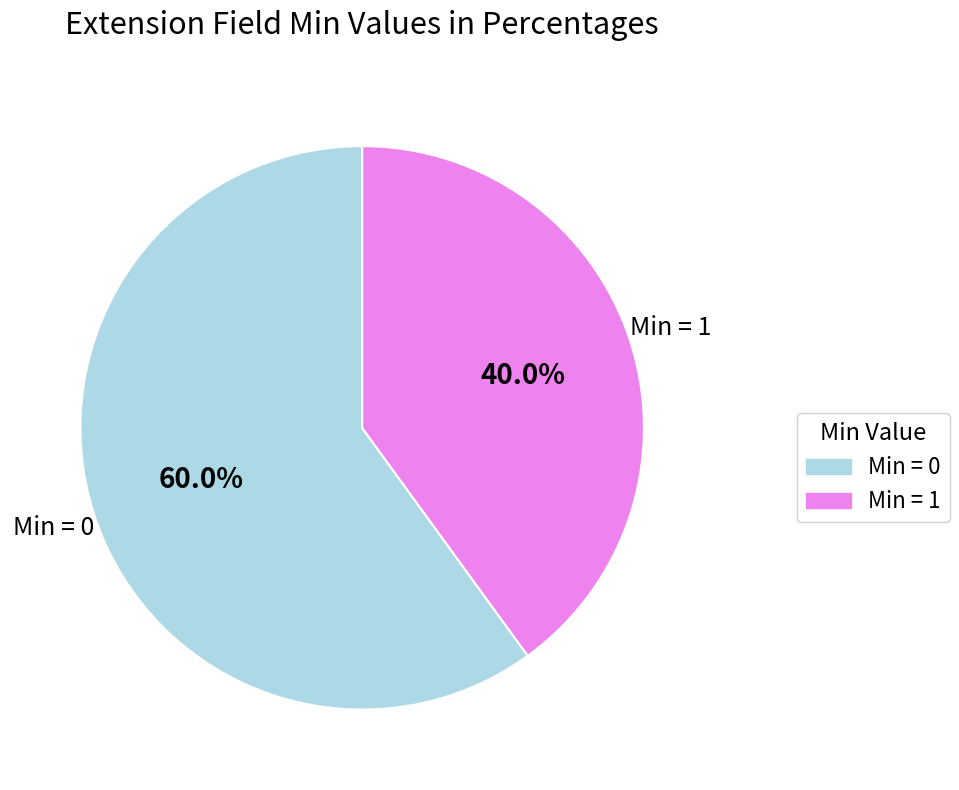

Does any single category account for the majority?

Yes